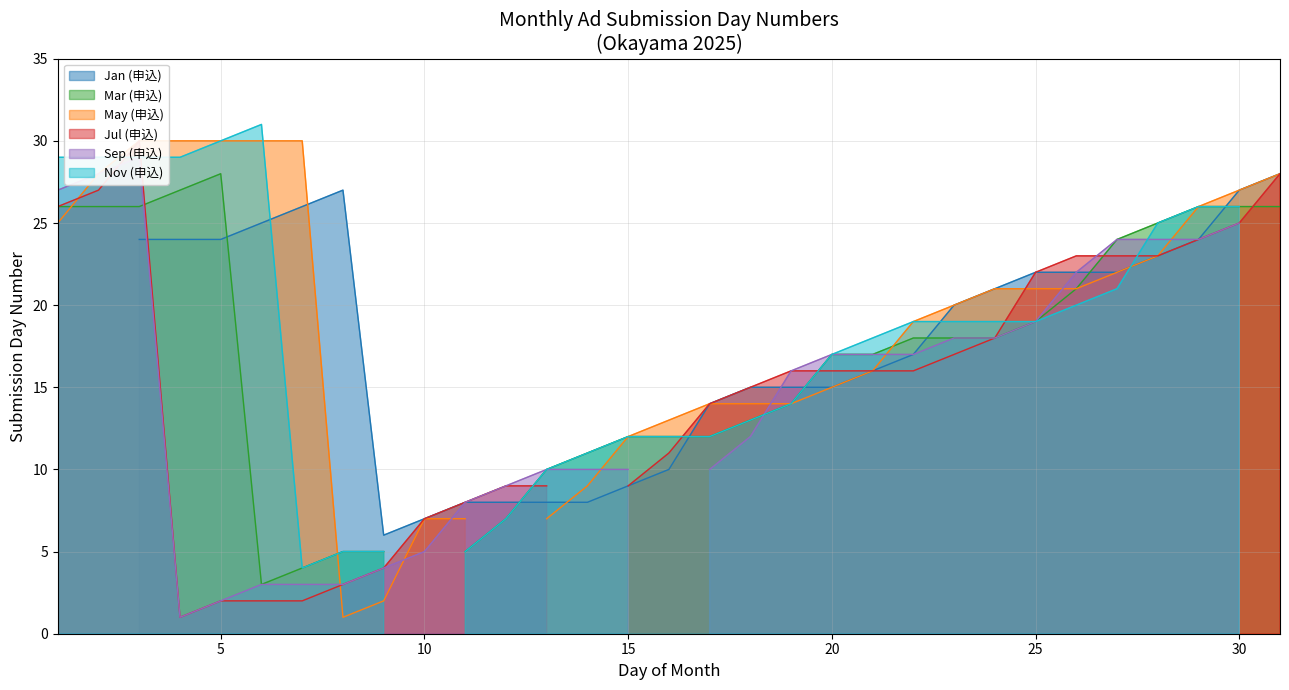

How many interior local valleys does the Sep (申込) series have?

2